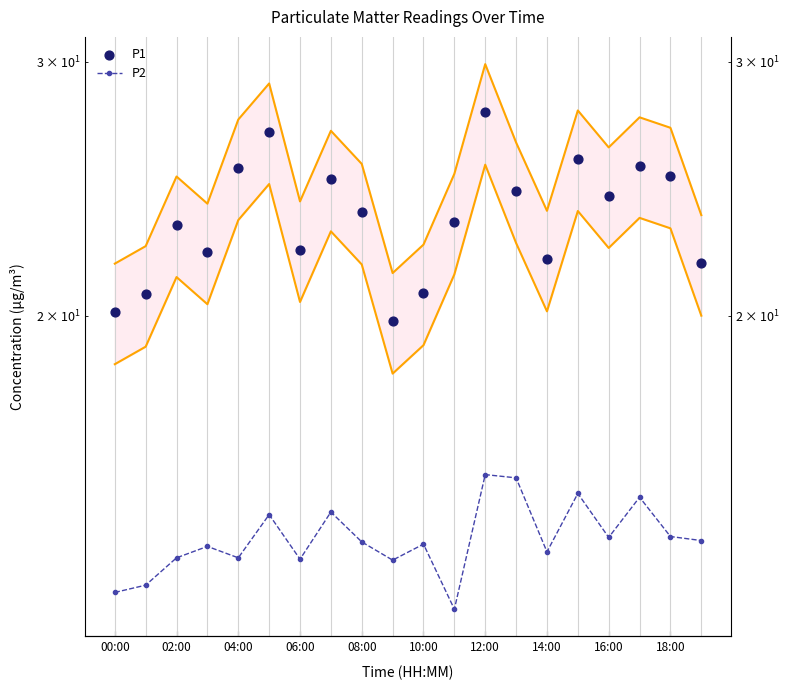

Is the value of P1 at 18:00 greater than the value of P2 at 10:00?

Yes